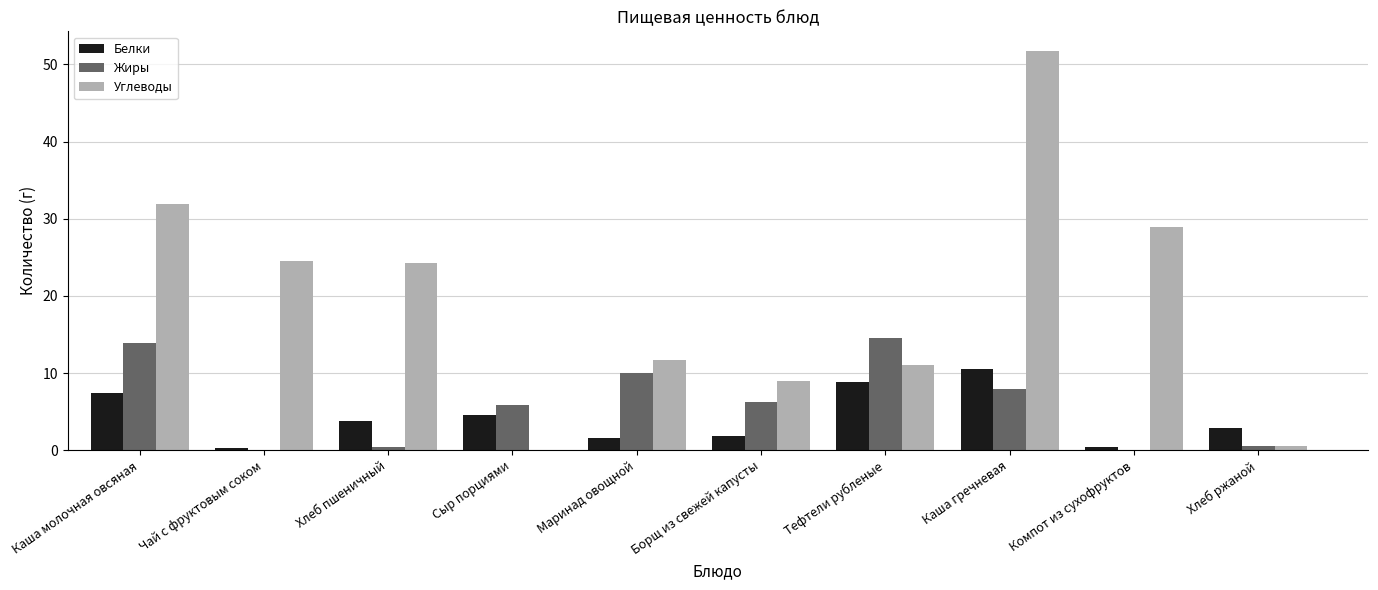

The value of Углеводы at Борщ из свежей капусты is 16.1. True or false?

False